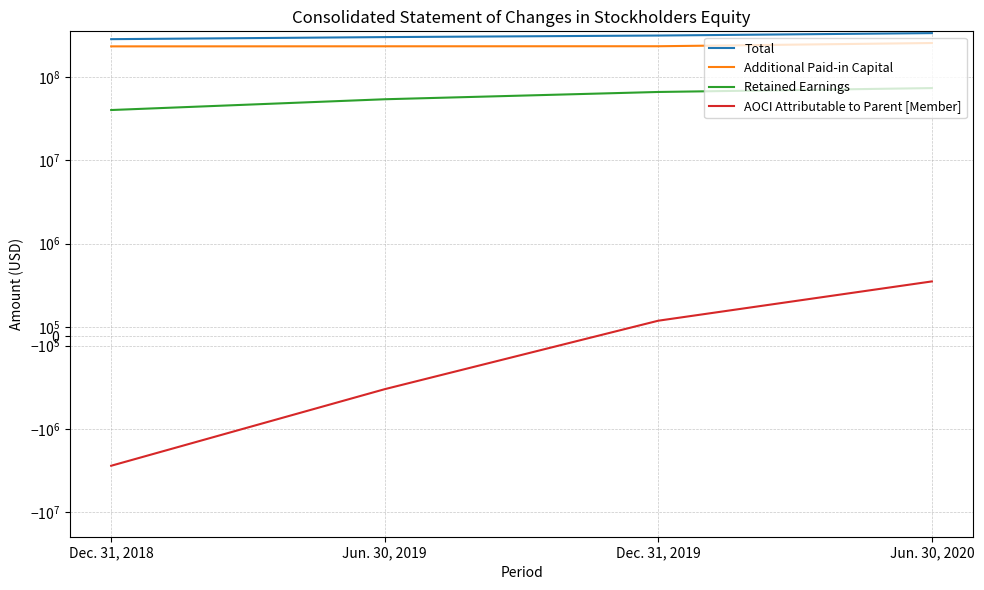

Which category has the lowest value in the Retained Earnings series?

Dec. 31, 2018